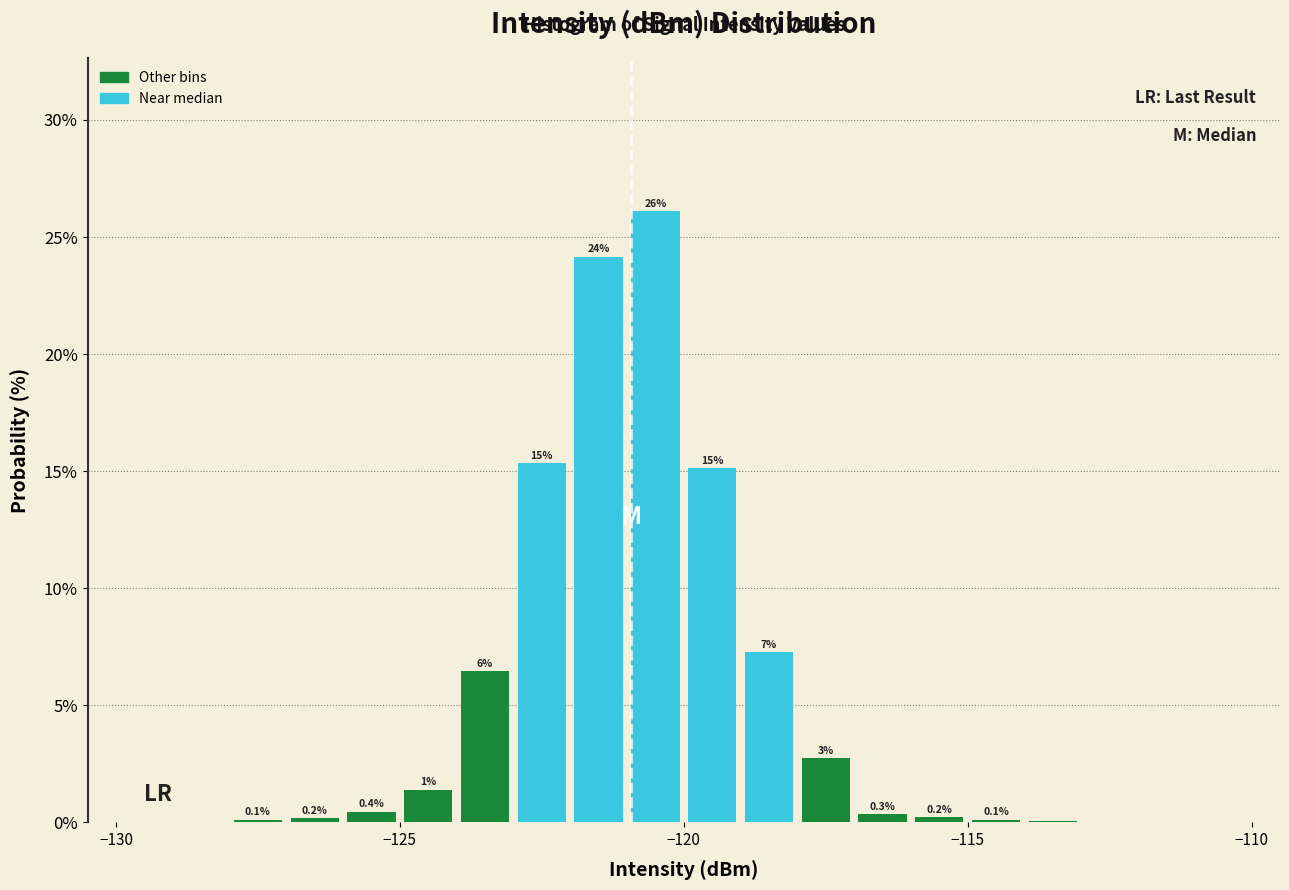

Read against the x-axis, roughly where is the centre of the tallest bar?

-120.5